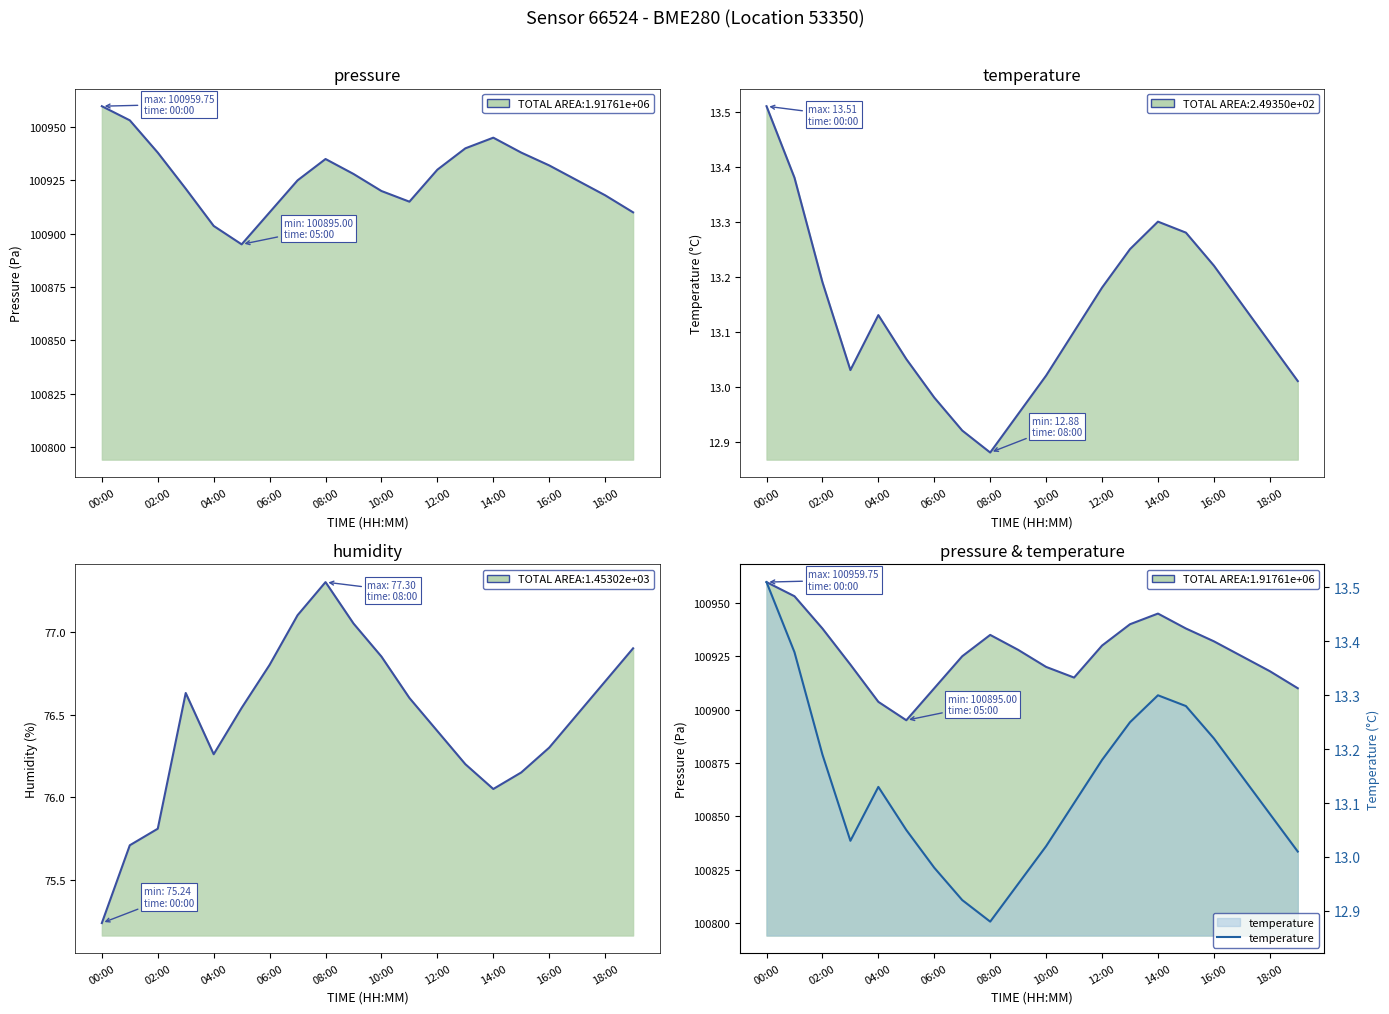

What is the sum of all pressure values?

2018541.6